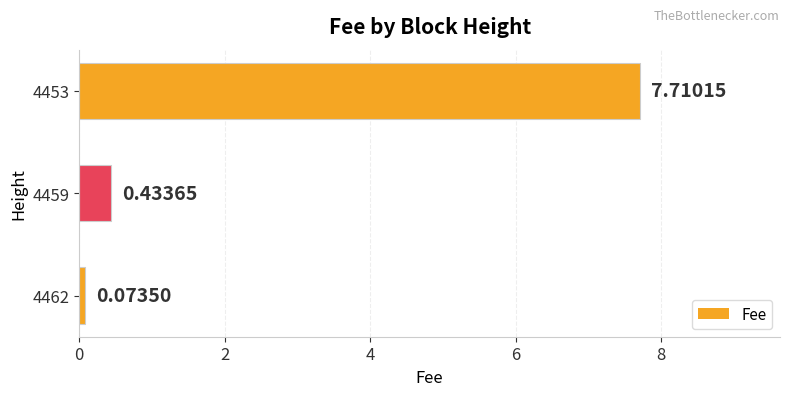

What is the greatest value displayed?

7.7